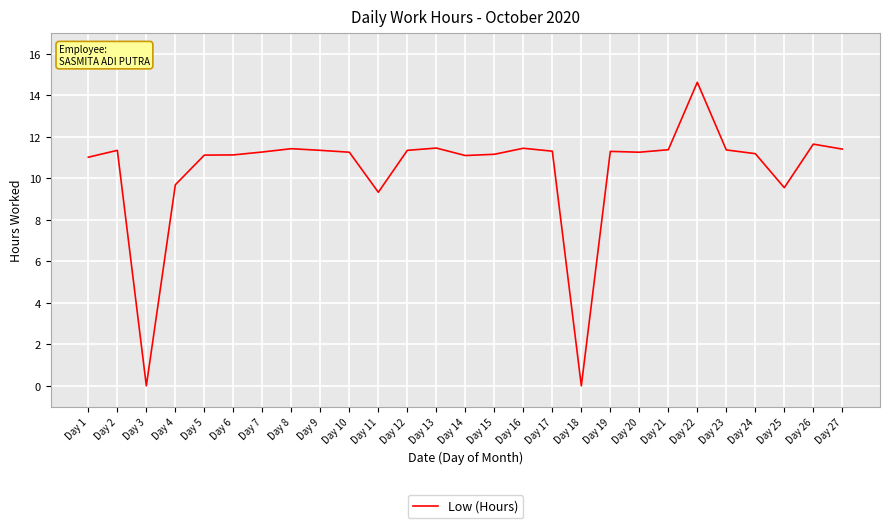

What is the sum of the values at Day 13 and Day 8?

22.9